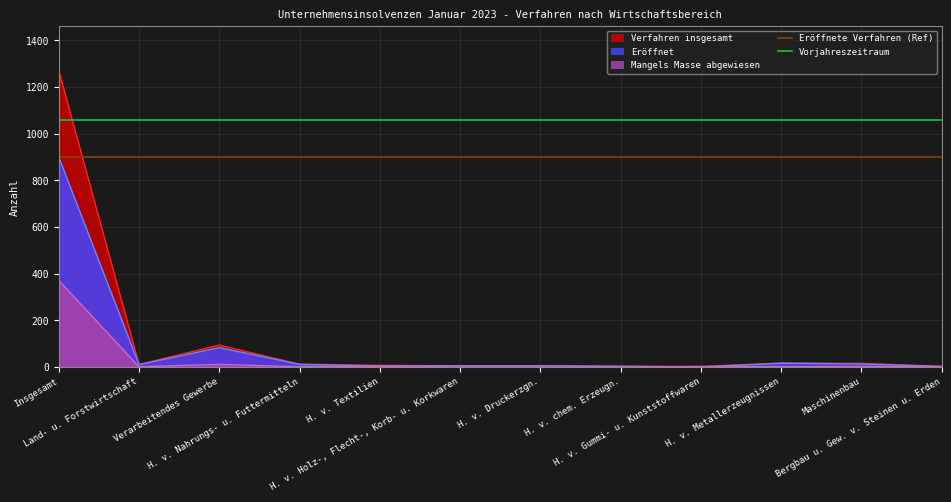

Between Insgesamt and Land- u. Forstwirtschaft, which is larger?

Insgesamt